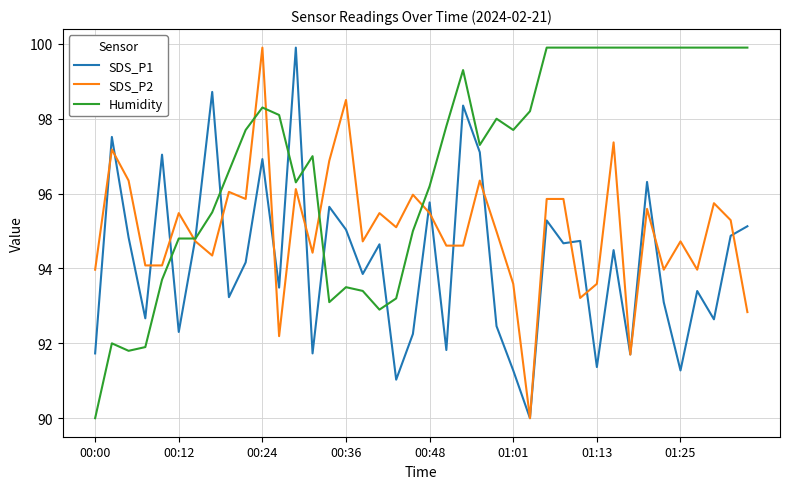

List the series in order of their overall mean, lowest first.

SDS_P1, SDS_P2, Humidity